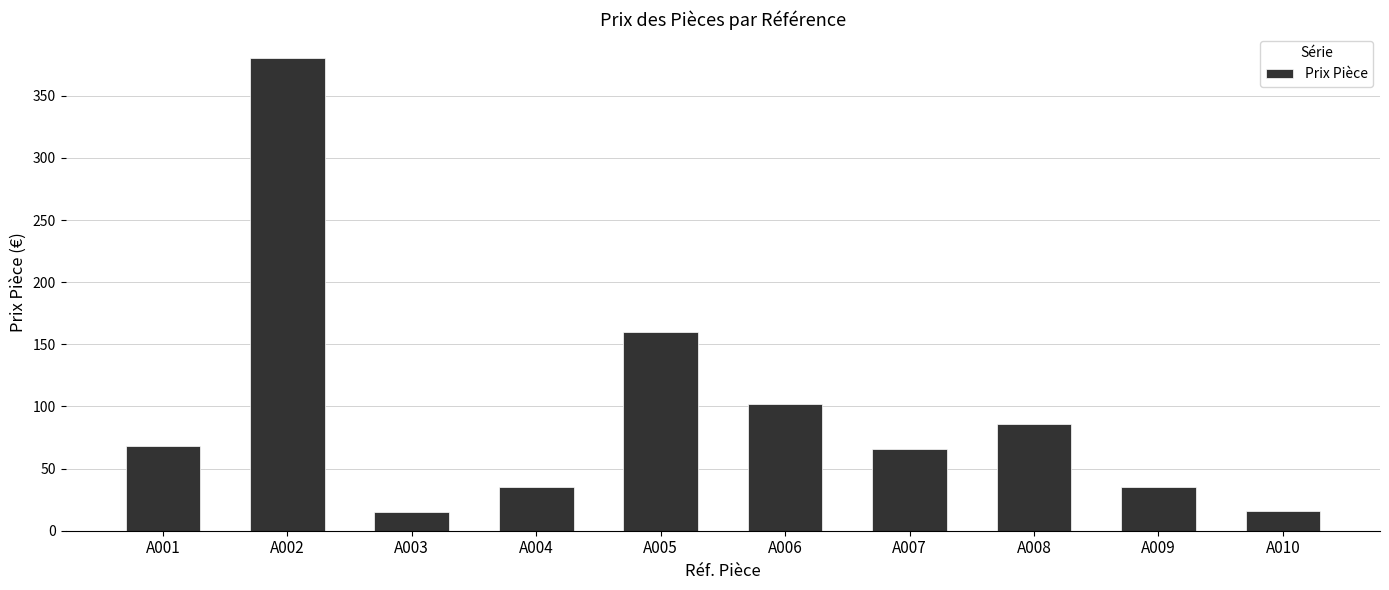

What is the approximate value at A008?

85.7